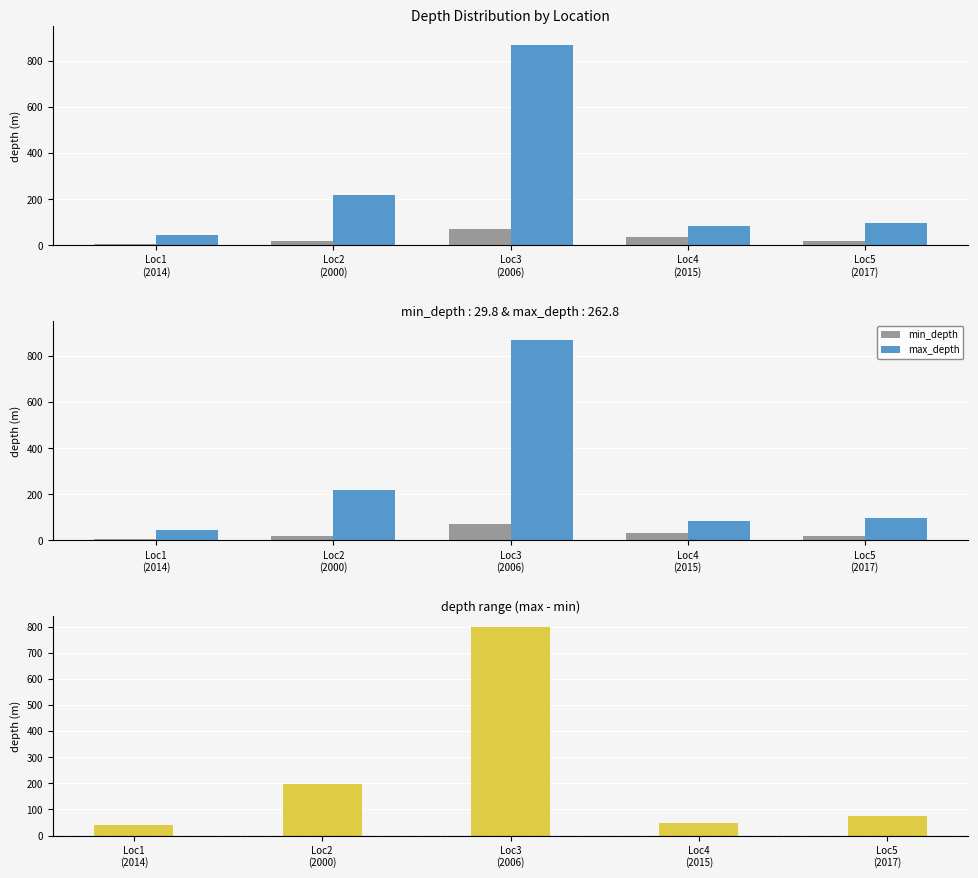

List the labels in order of depth_range value, largest first.

Loc3
(2006), Loc2
(2000), Loc5
(2017), Loc4
(2015), Loc1
(2014)